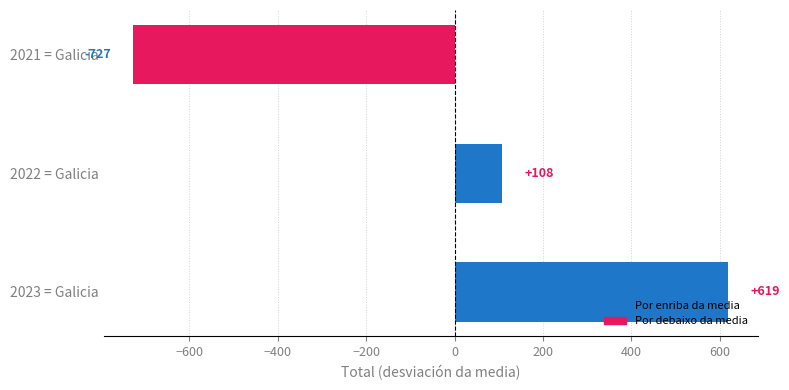

Read the value at 2023 = Galicia.

619